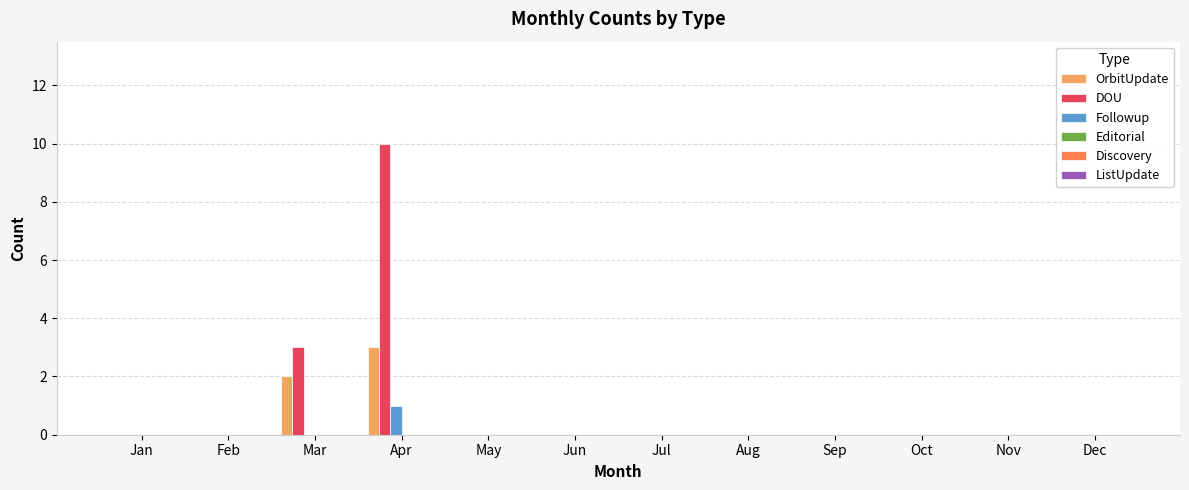

Which series changed the most between Mar and Apr?

DOU